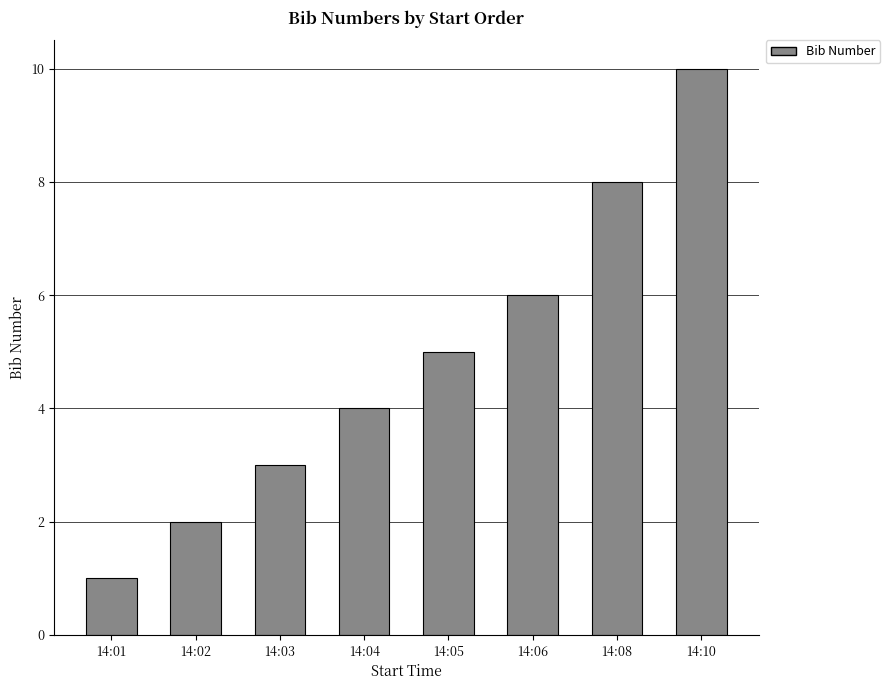

Rank the categories by value from highest to lowest.

14:10, 14:08, 14:06, 14:05, 14:04, 14:03, 14:02, 14:01